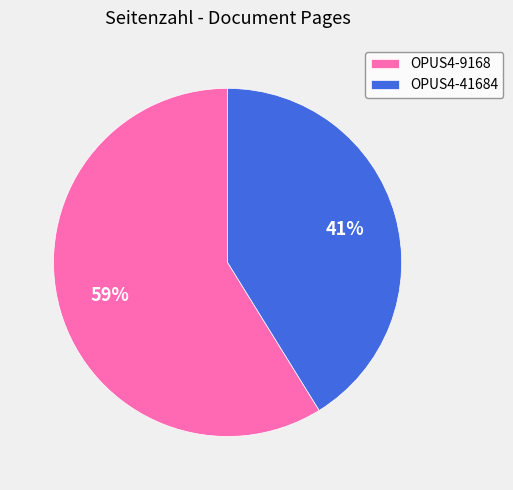

Is the sum of OPUS4-41684 and OPUS4-9168 greater than half?

Yes